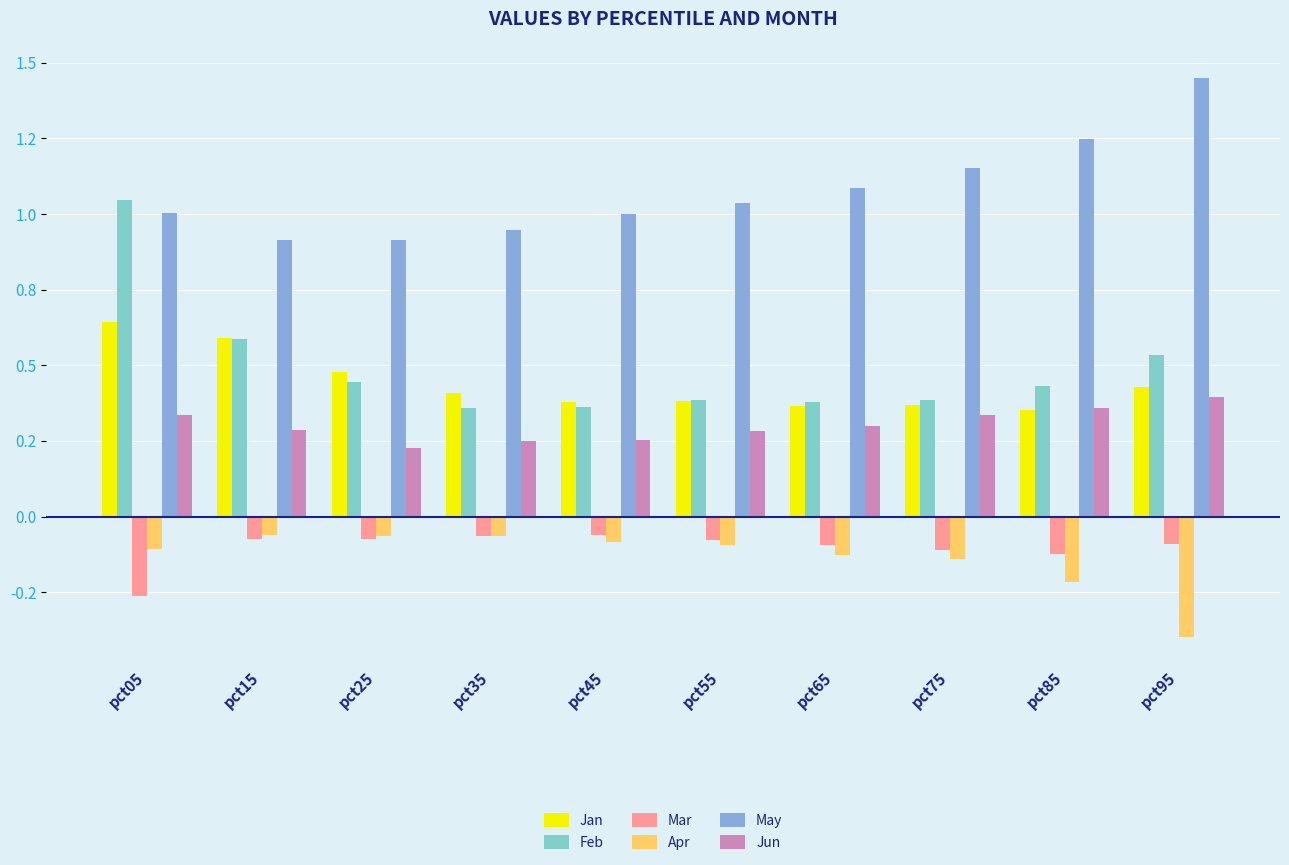

What are all the series names shown in the legend?

Jan, Feb, Mar, Apr, May, Jun